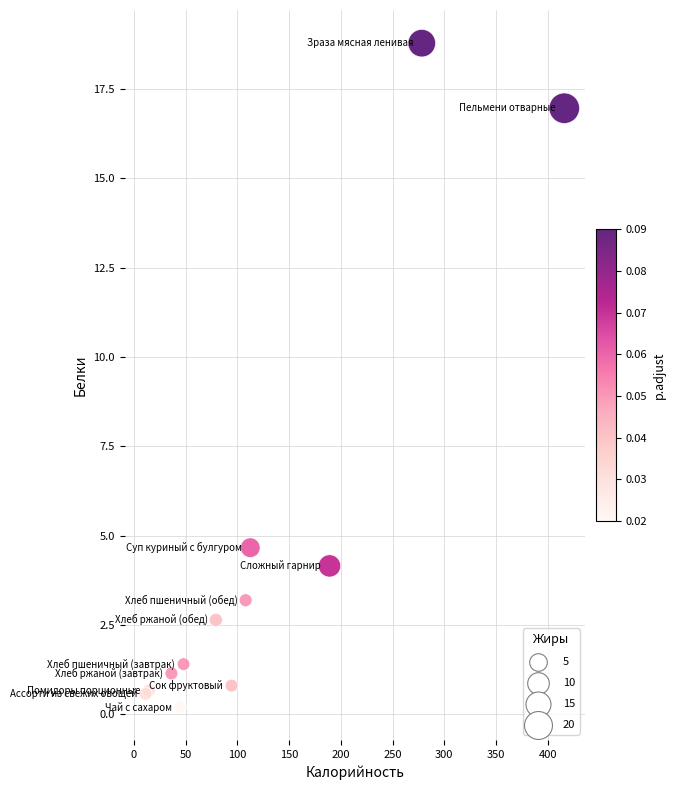

What Y value in the scatter plot is closest to 9?

4.7